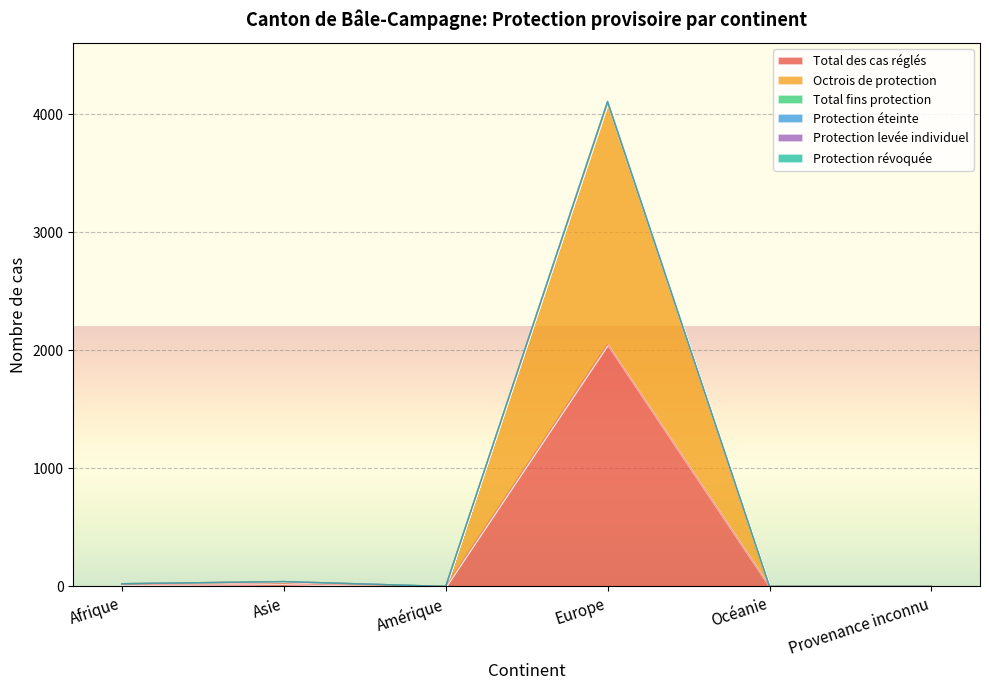

Which series has the largest range (max minus min)?

Octrois de protection